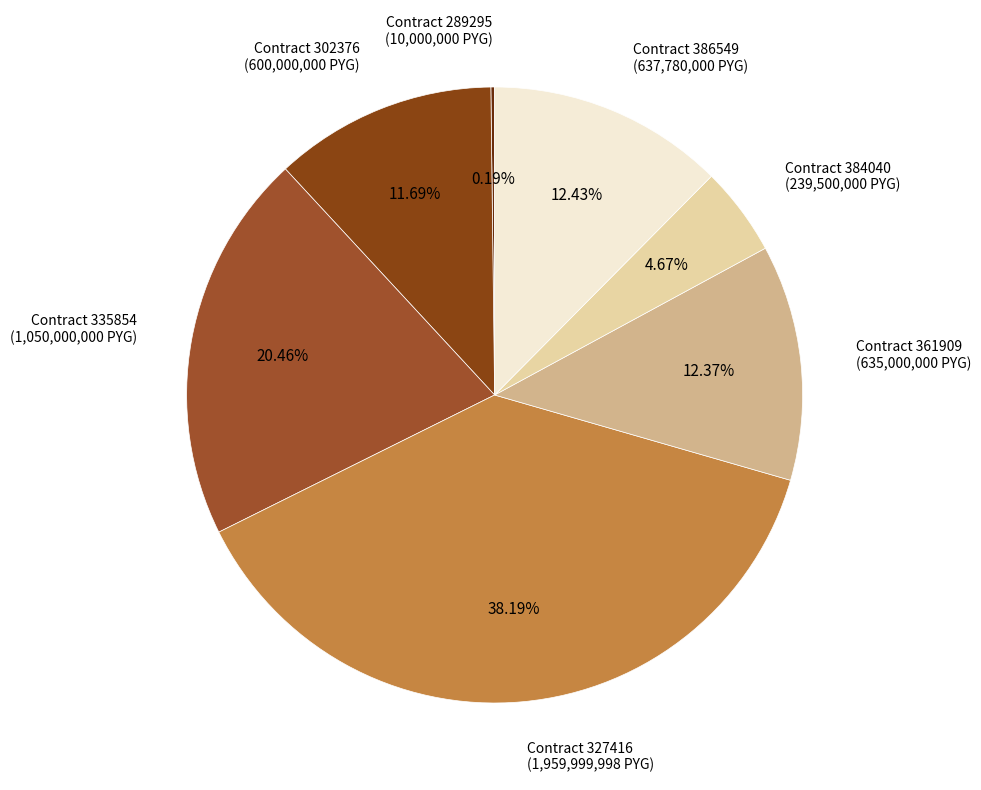

Does Contract 386549 (637,780,000 PYG) account for over 50% of the chart?

No